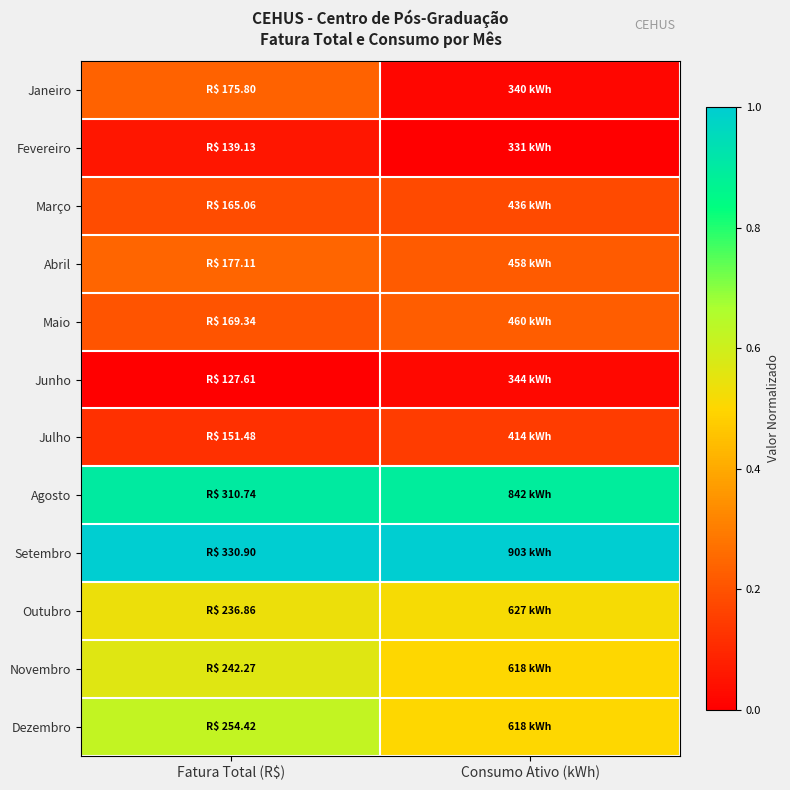

Reading right to left, list all the values displayed in this chart.

Janeiro: Consumo Ativo (kWh)=0.0	Fatura Total (R$)=0.2
Fevereiro: Consumo Ativo (kWh)=0.0	Fatura Total (R$)=0.1
Março: Consumo Ativo (kWh)=0.2	Fatura Total (R$)=0.2
Abril: Consumo Ativo (kWh)=0.2	Fatura Total (R$)=0.2
Maio: Consumo Ativo (kWh)=0.2	Fatura Total (R$)=0.2
Junho: Consumo Ativo (kWh)=0.0	Fatura Total (R$)=0.0
Julho: Consumo Ativo (kWh)=0.1	Fatura Total (R$)=0.1
Agosto: Consumo Ativo (kWh)=0.9	Fatura Total (R$)=0.9
Setembro: Consumo Ativo (kWh)=1.0	Fatura Total (R$)=1.0
Outubro: Consumo Ativo (kWh)=0.5	Fatura Total (R$)=0.5
Novembro: Consumo Ativo (kWh)=0.5	Fatura Total (R$)=0.6
Dezembro: Consumo Ativo (kWh)=0.5	Fatura Total (R$)=0.6